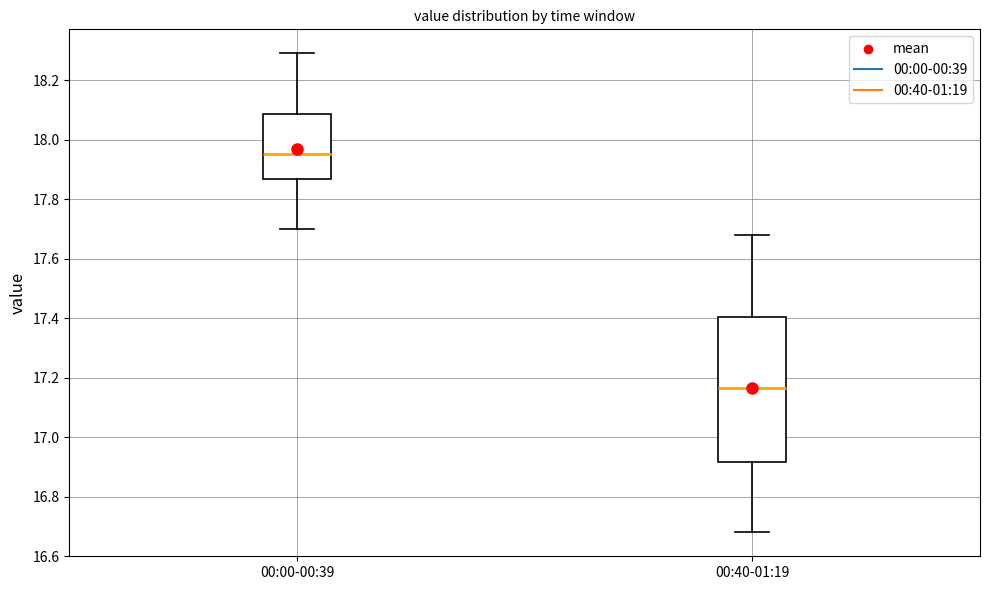

Which box's median line is the lowest?

00:40-01:19